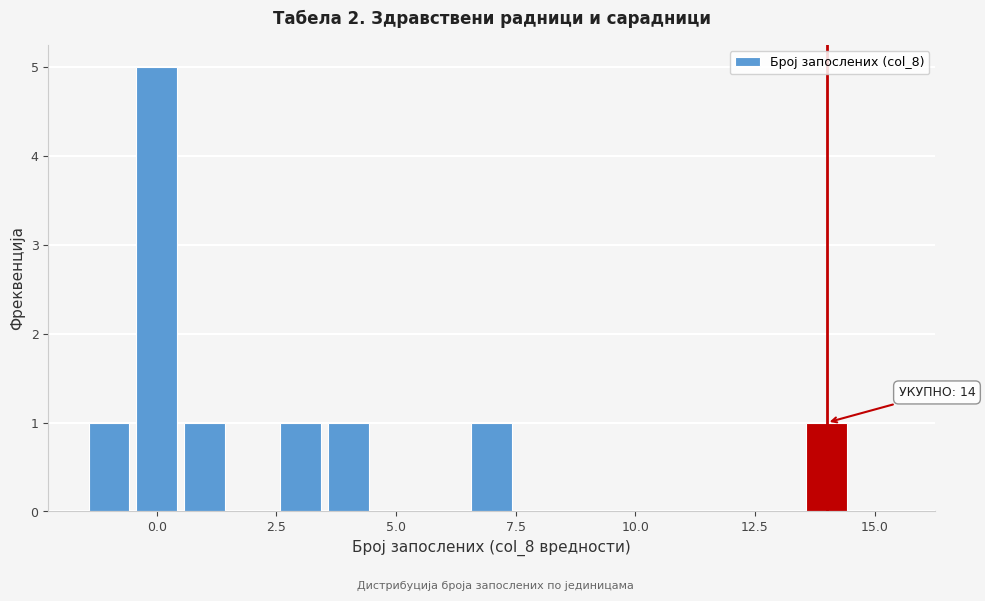

Read against the x-axis, roughly where is the centre of the tallest bar?

0.0